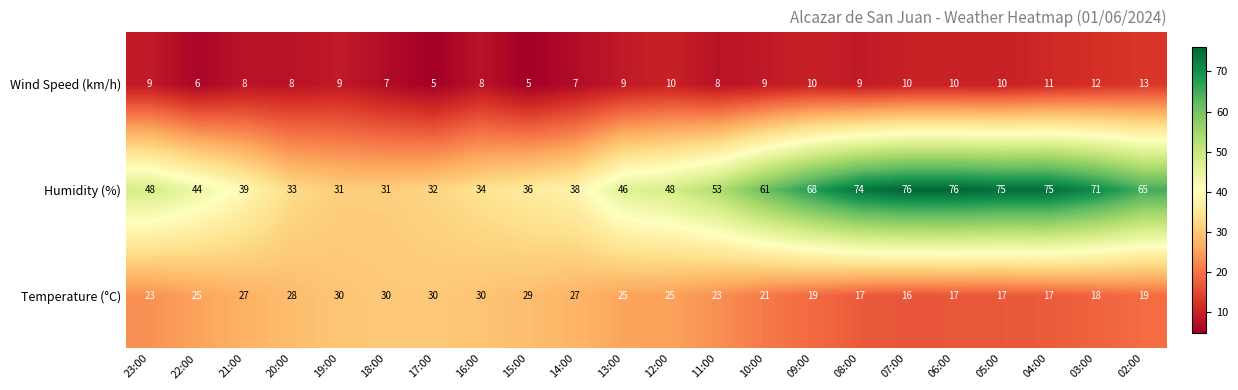

How many distinct data groups are displayed?

3